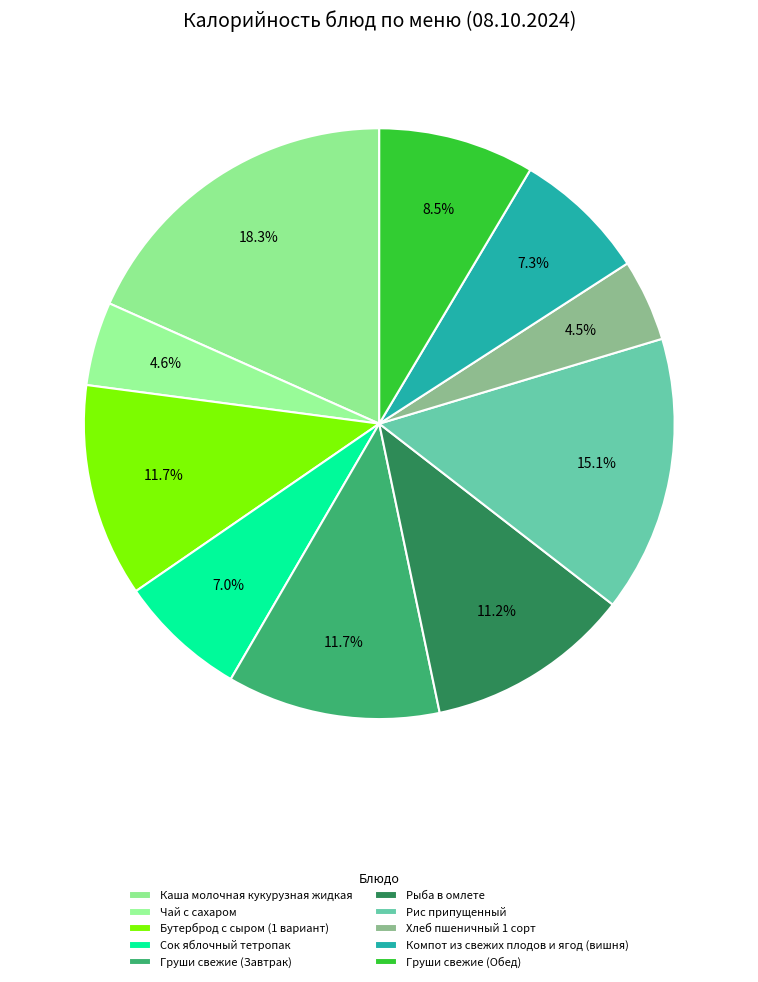

Count the number of slices in the pie.

10